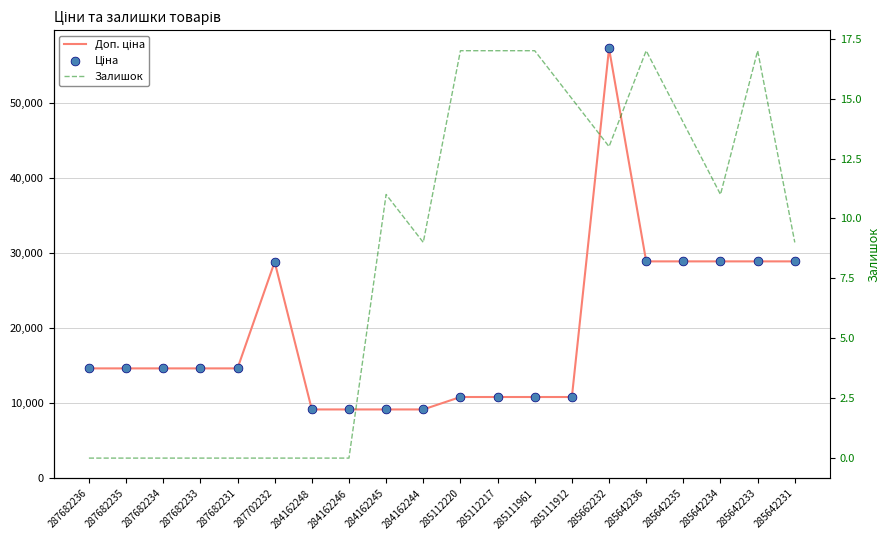

What is the total value across all series at 284162245?

18381.3